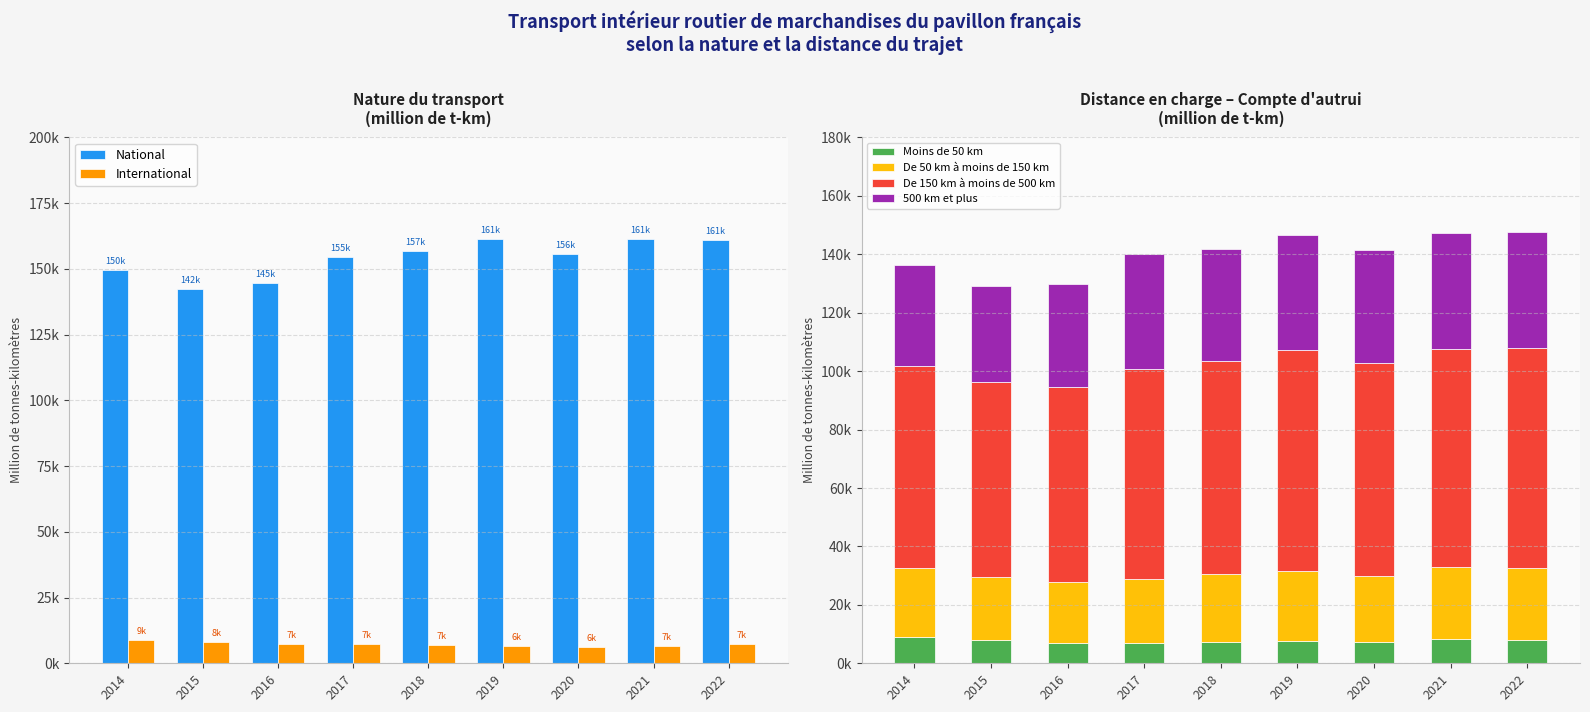

Where does the International series first go above 7216?

2014